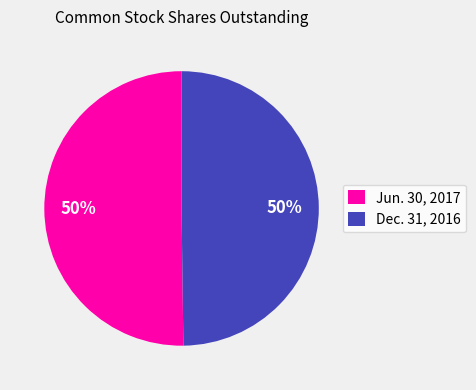

Do Jun. 30, 2017 and Dec. 31, 2016 together represent more than half of the pie?

Yes